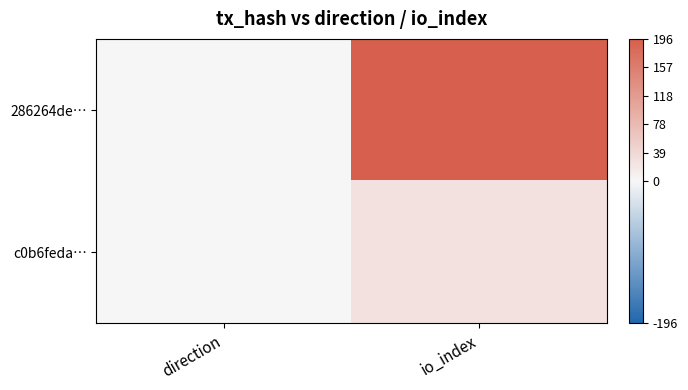

Reading left to right, transcribe all the data shown in this chart.

286264de…: direction=-1	io_index=196
c0b6feda…: direction=1	io_index=29